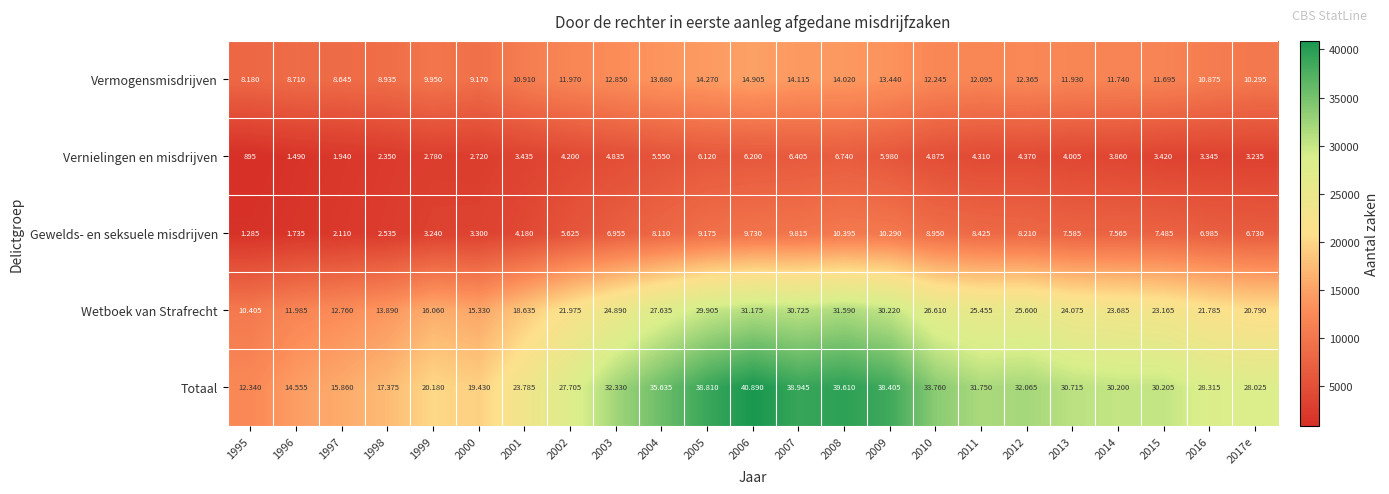

Which category has the highest value across all series?

2006